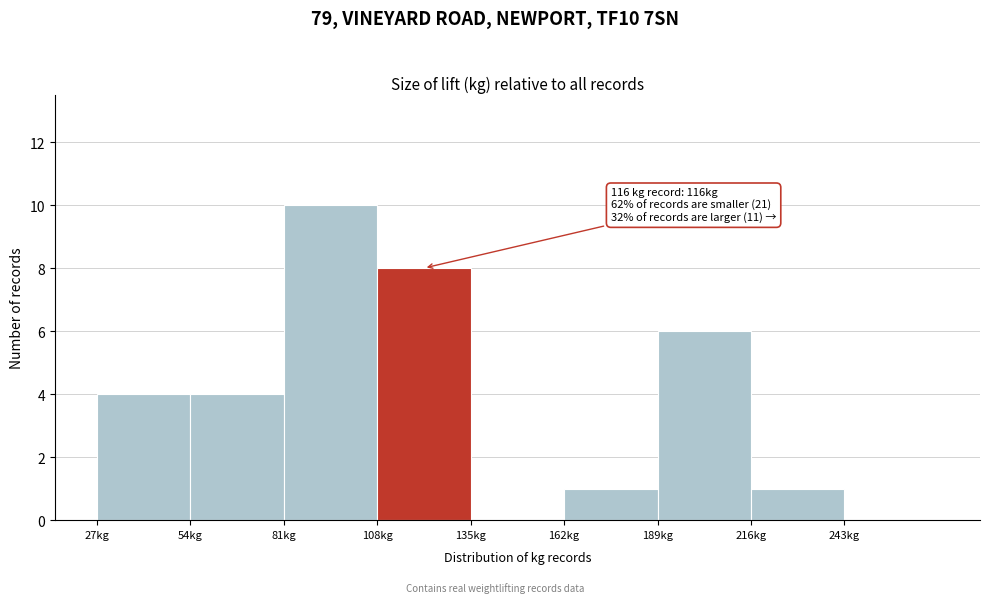

Which range on the x-axis has the tallest bar?

81 to 108